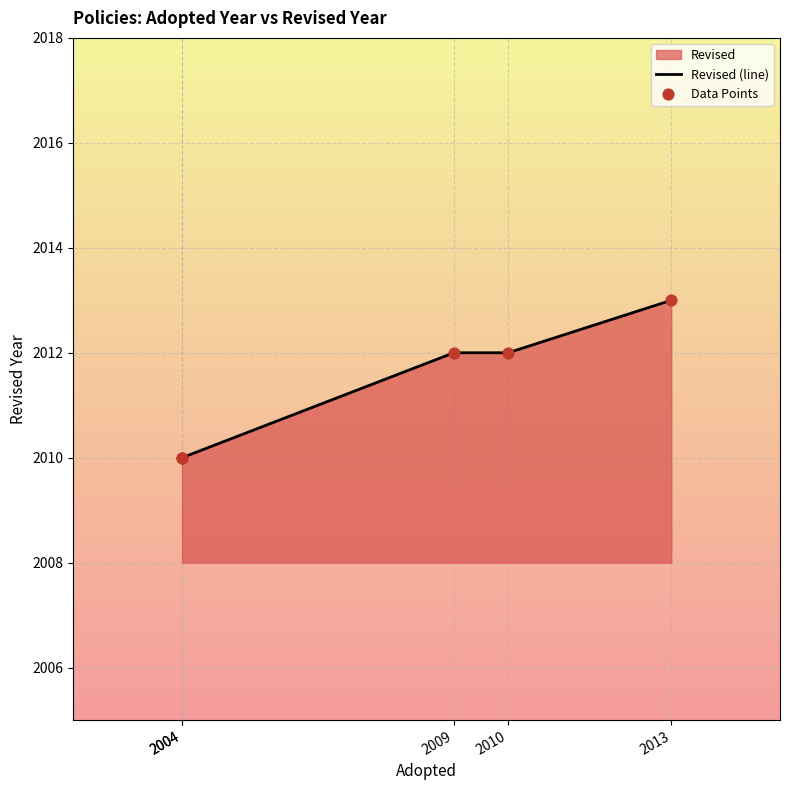

Which series contains the lowest Y value?

Revised (line)